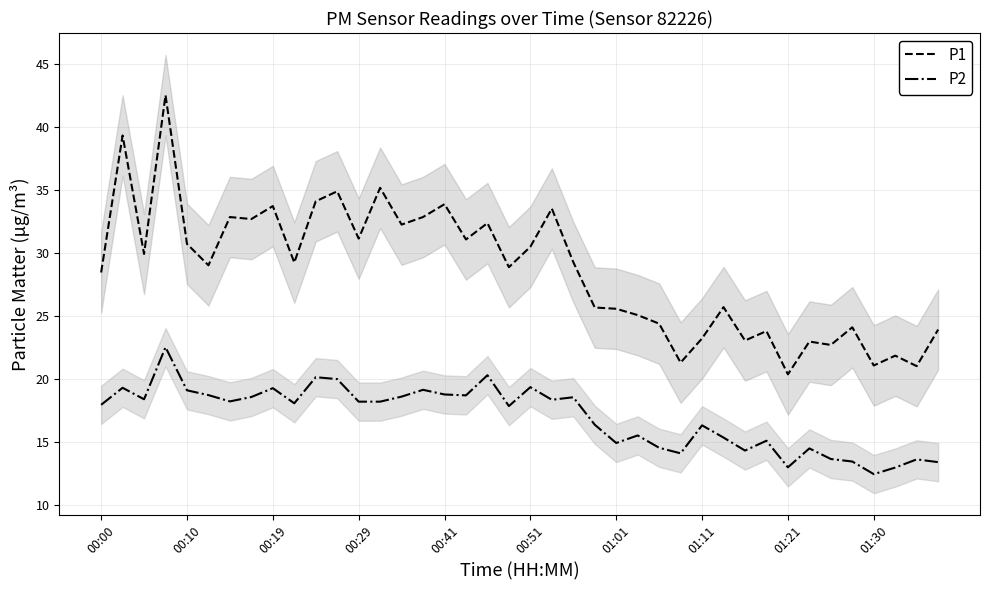

The P1 series shows 7.6 at 00:10. True or false?

False